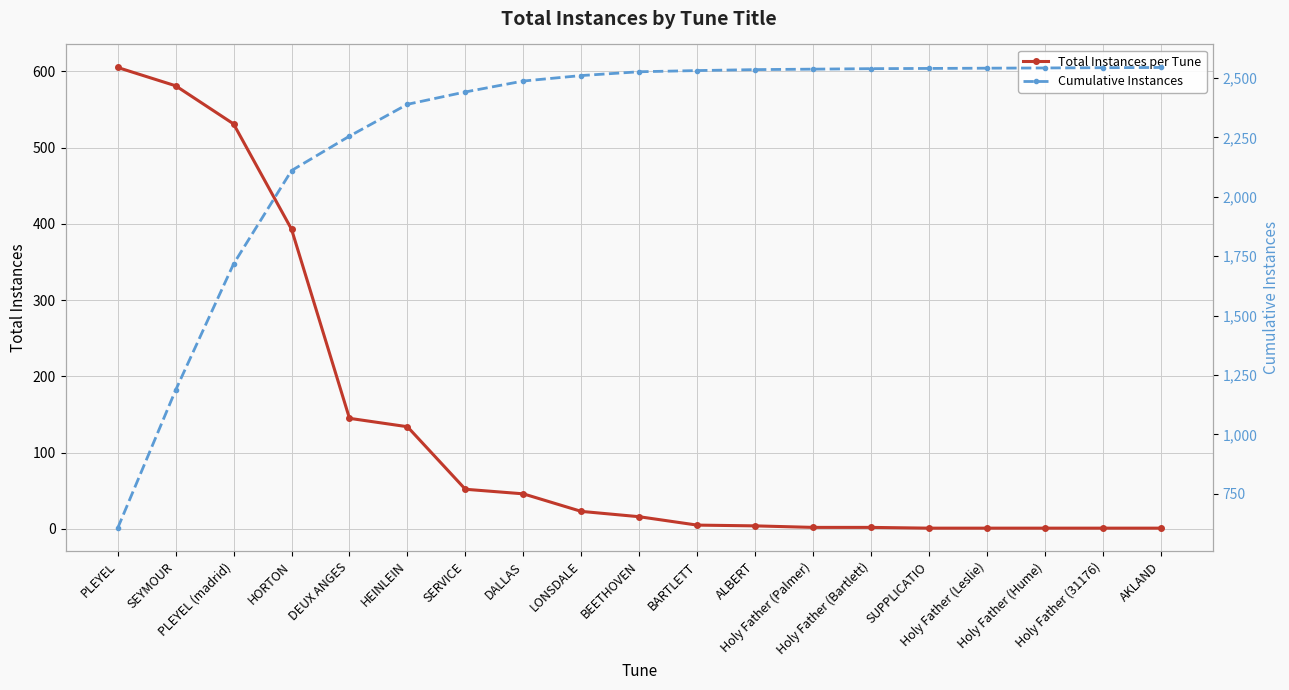

Which series has the largest range (max minus min)?

Cumulative Instances